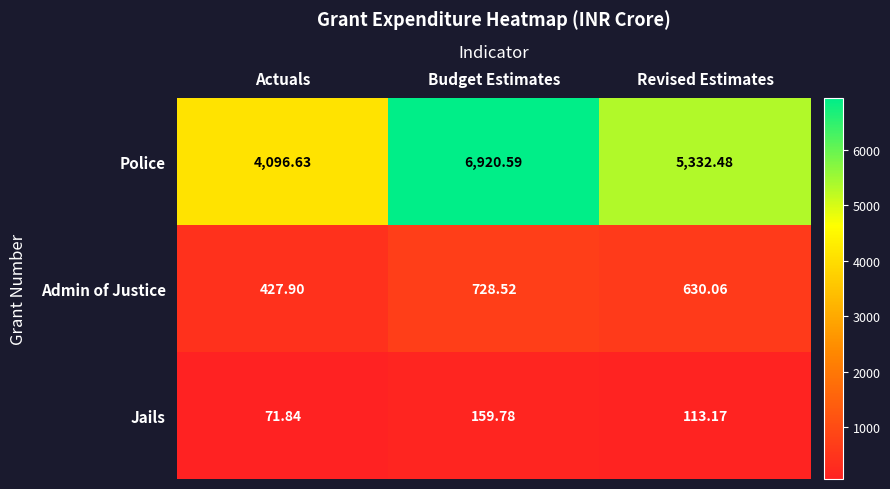

What is the total value across all series at Revised Estimates?

6075.7